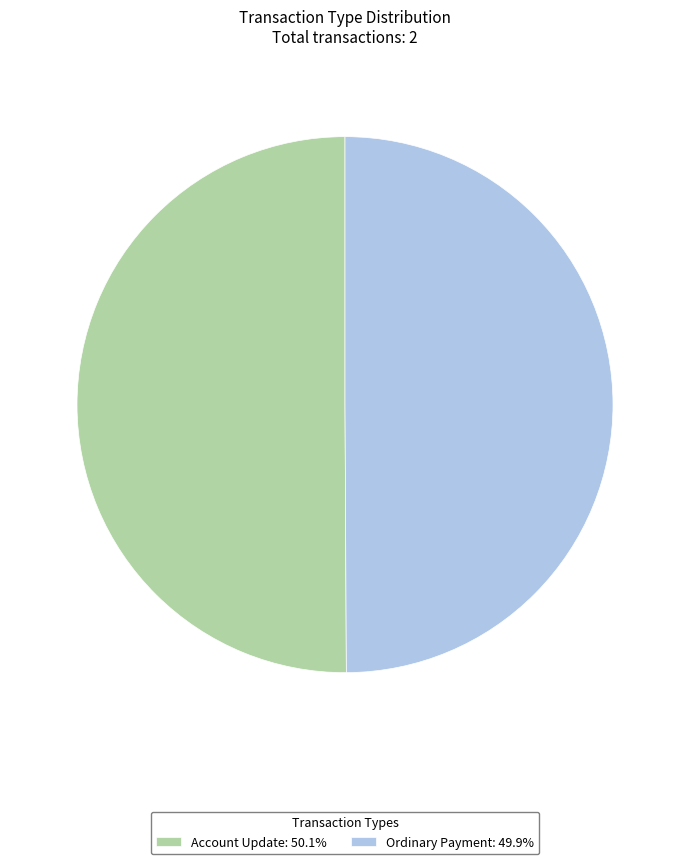

Do Ordinary Payment: 49.9% and Account Update: 50.1% together represent more than half of the pie?

Yes